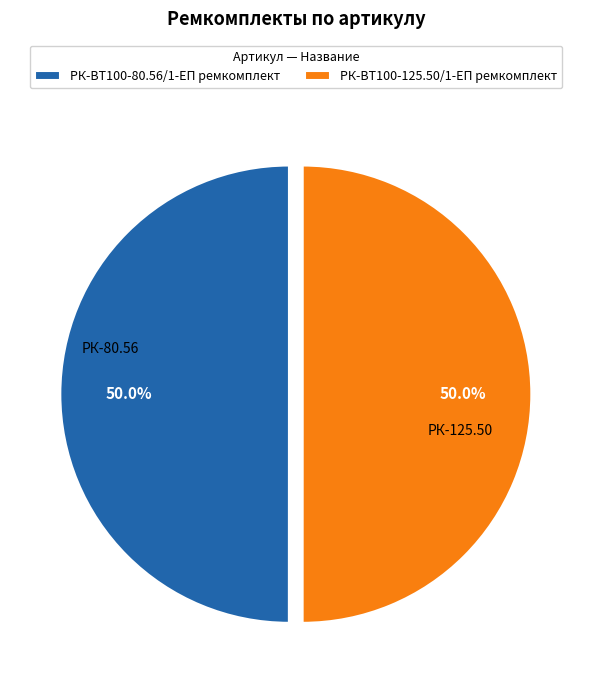

Approximately how many times larger is the value at РК-ВТ100-125.50/1-ЕП ремкомплект compared to РК-ВТ100-80.56/1-ЕП ремкомплект?

1.0